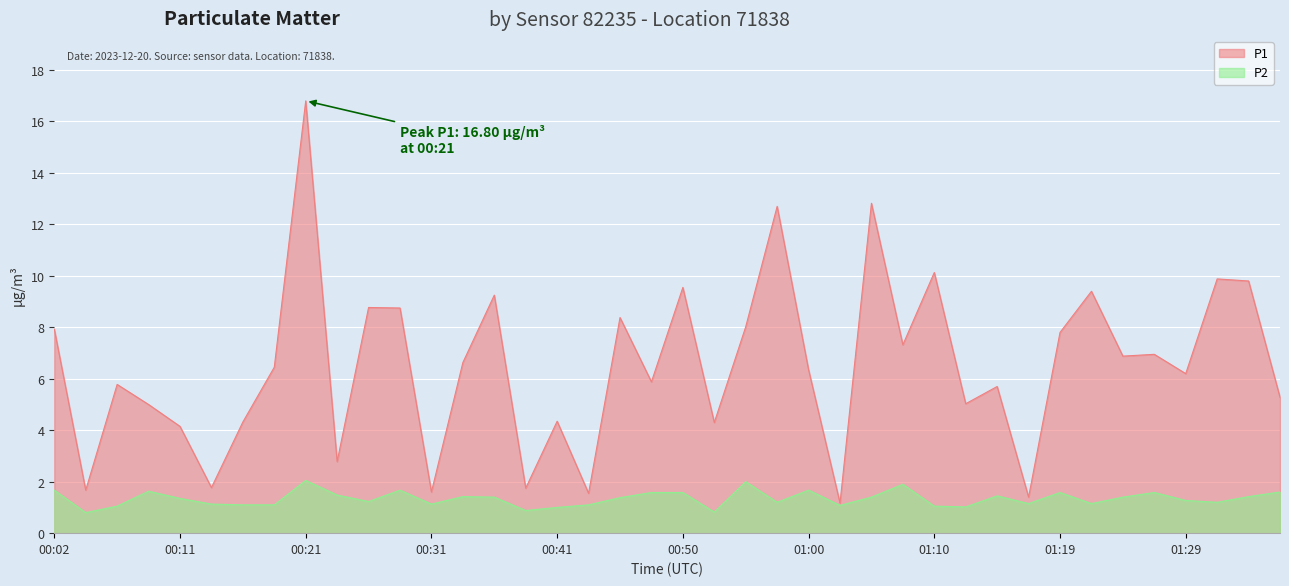

Which series has the widest spread of values?

P1